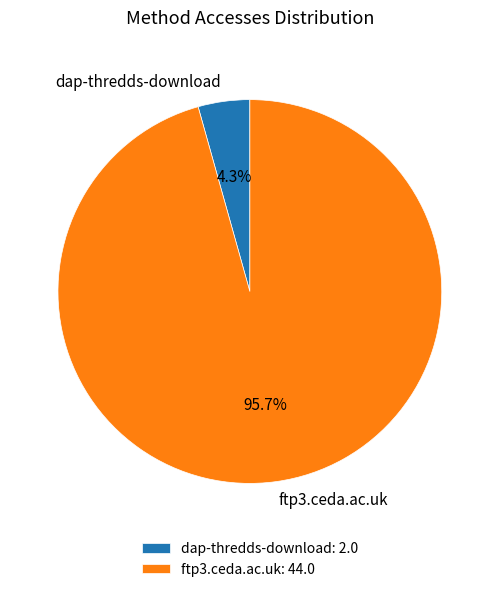

To the nearest percent, what is the difference between the largest and smallest slice percentages?

91%